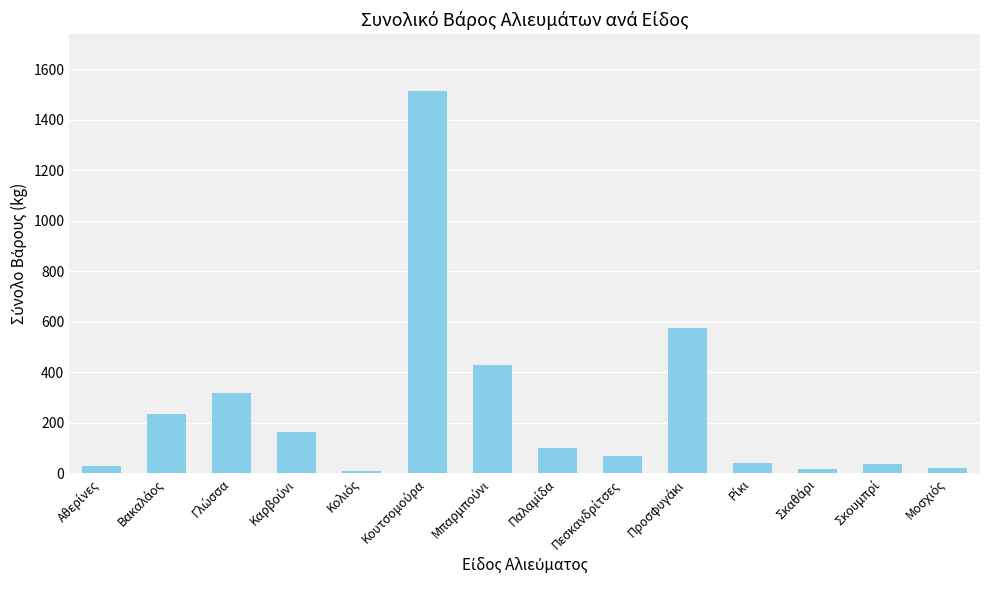

What is the difference between the maximum and second lowest values?

1493.5